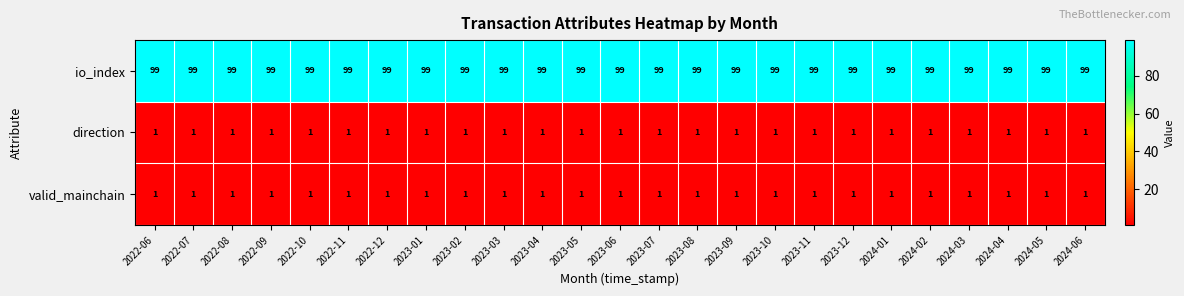

The value of io_index at 2023-12 is 65. True or false?

False